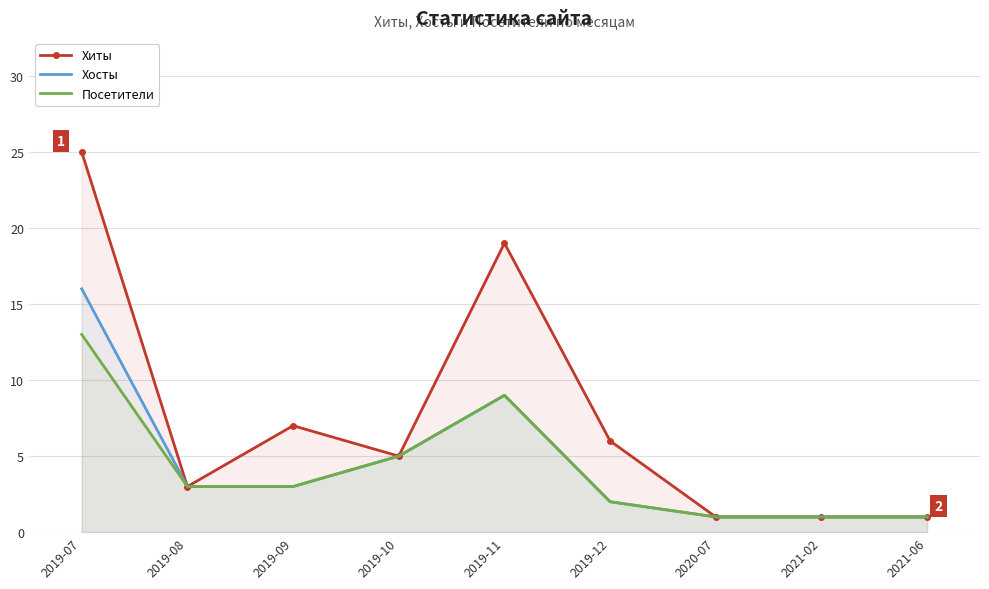

True or false: Посетители has more than 2 interior local peaks.

False